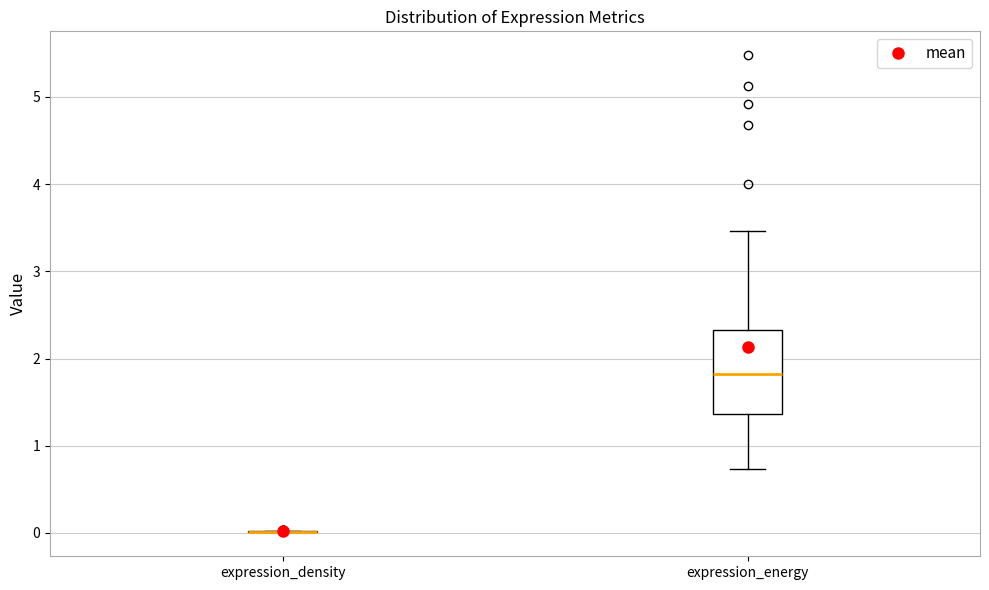

Reading left to right, transcribe this box plot: for each box, give where its median line is, the range the box spans, and where its two whiskers end, as read against the y-axis. The values are not printed on the chart, so give them approximately, as read against the axis.

expression_density: box collapsed to a line at 0.0, whiskers 0.0 to 0.0
expression_energy: median 1.8, box 1.4 to 2.3, whiskers 0.7 to 3.5